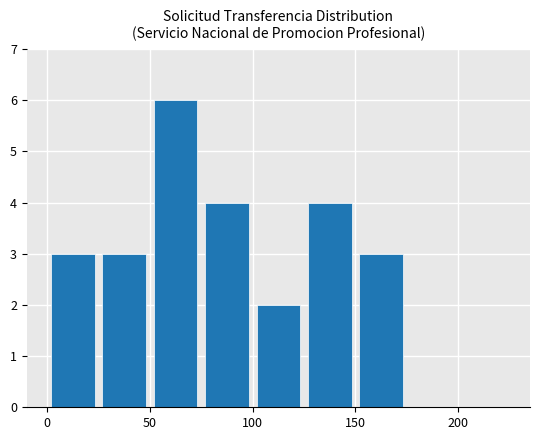

What is the sum of all values?

25